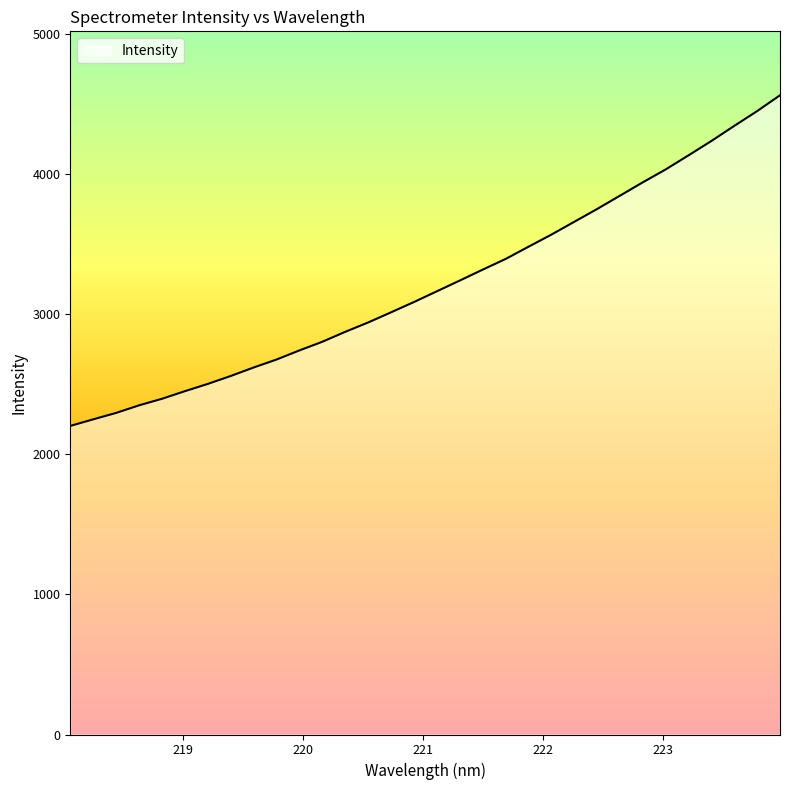

What is the maximum value shown in the chart?

4565.0